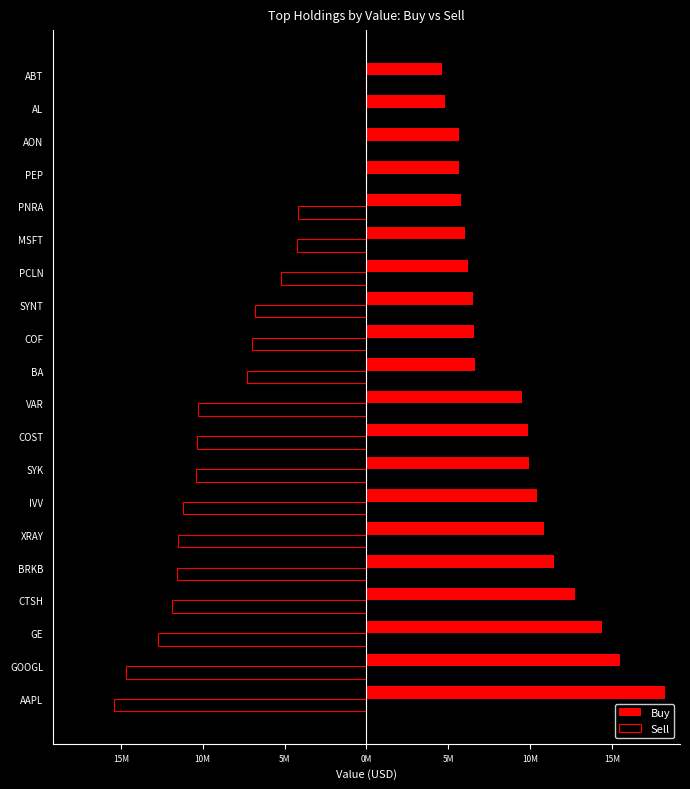

List the series in order of their peak value, lowest first.

Sell, Buy